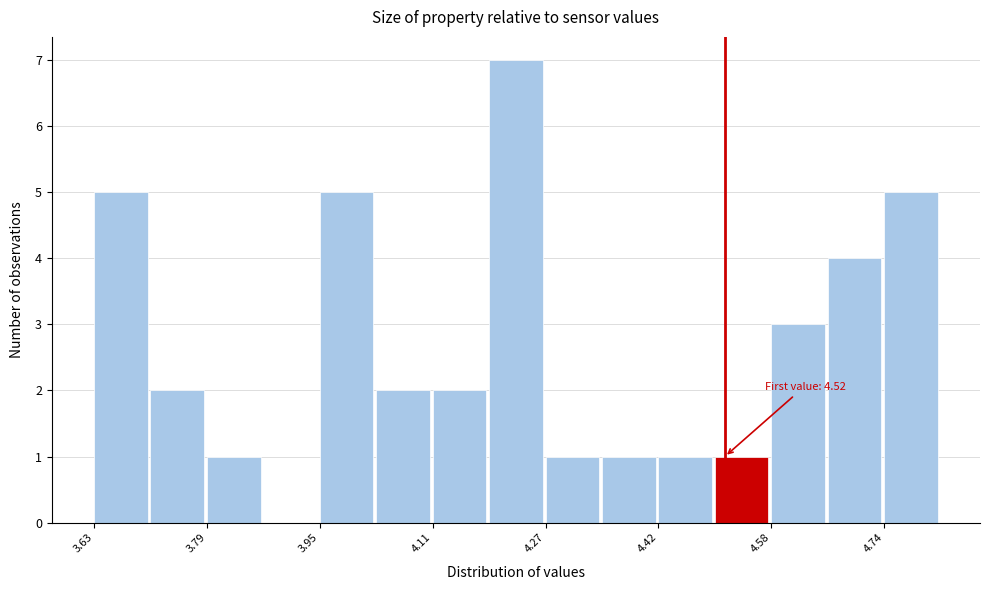

Around what value on the x-axis is the tallest bar? Give the approximate position of its centre, as read against the axis.

4.22